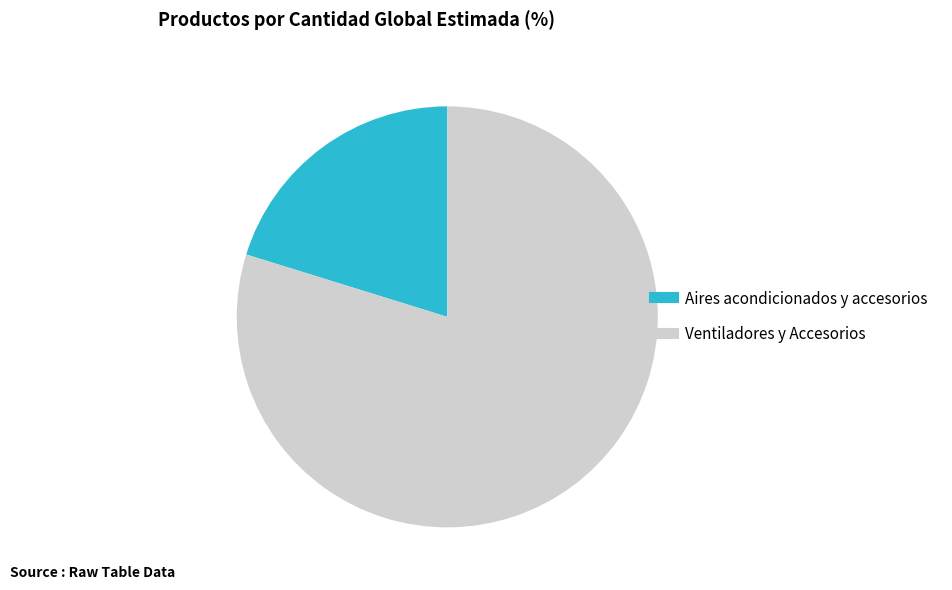

Count the number of slices in the pie.

2